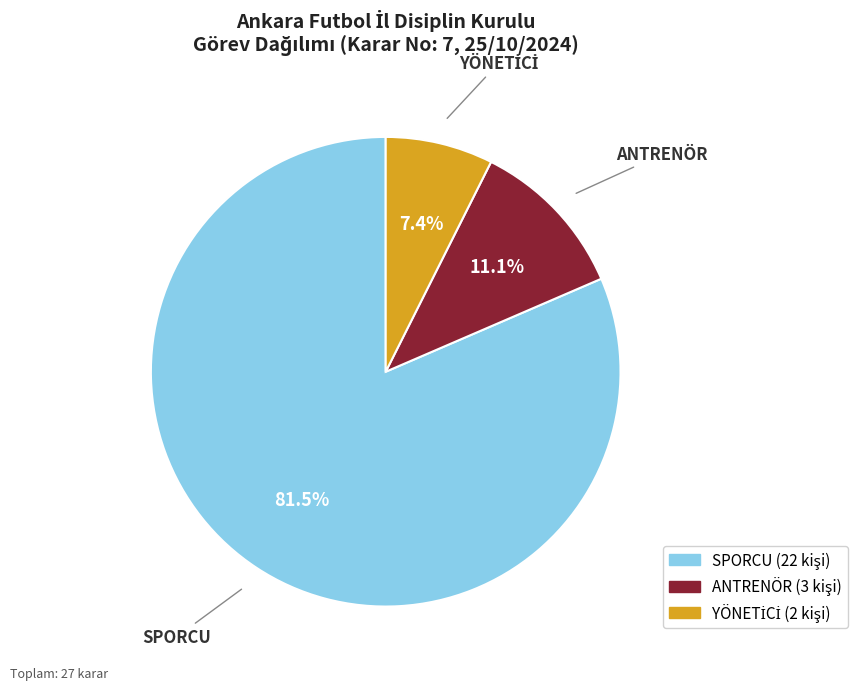

How many slices are in this pie chart?

3